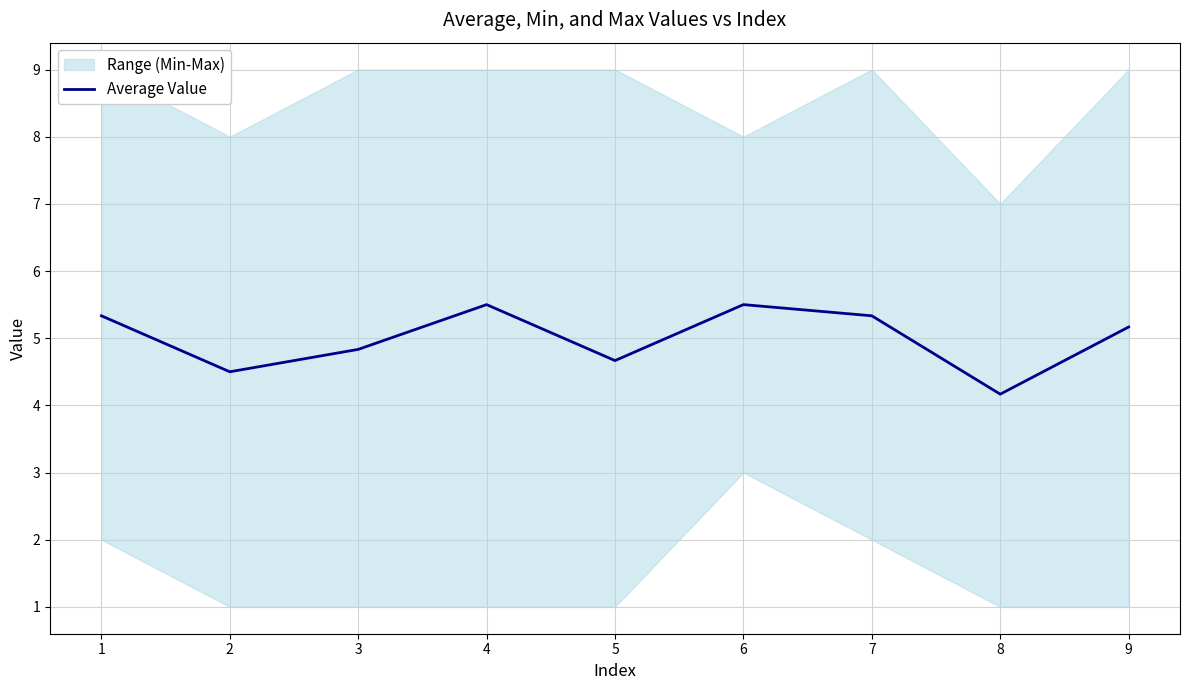

The value of Average Value at 8 is 4.2. True or false?

True